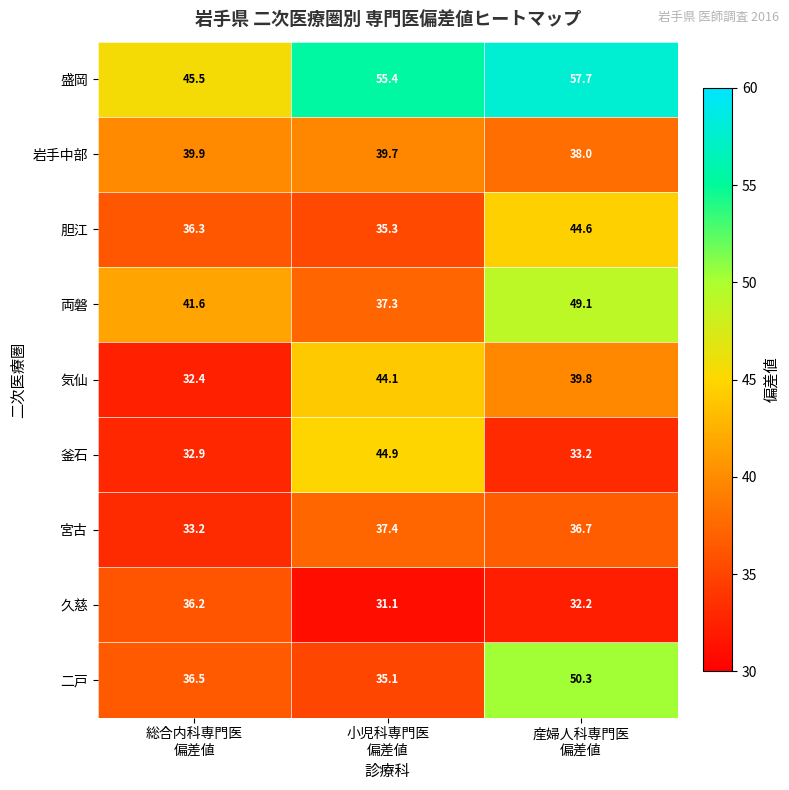

What is the spread (max minus min) of values at 産婦人科専門医
偏差値?

25.5